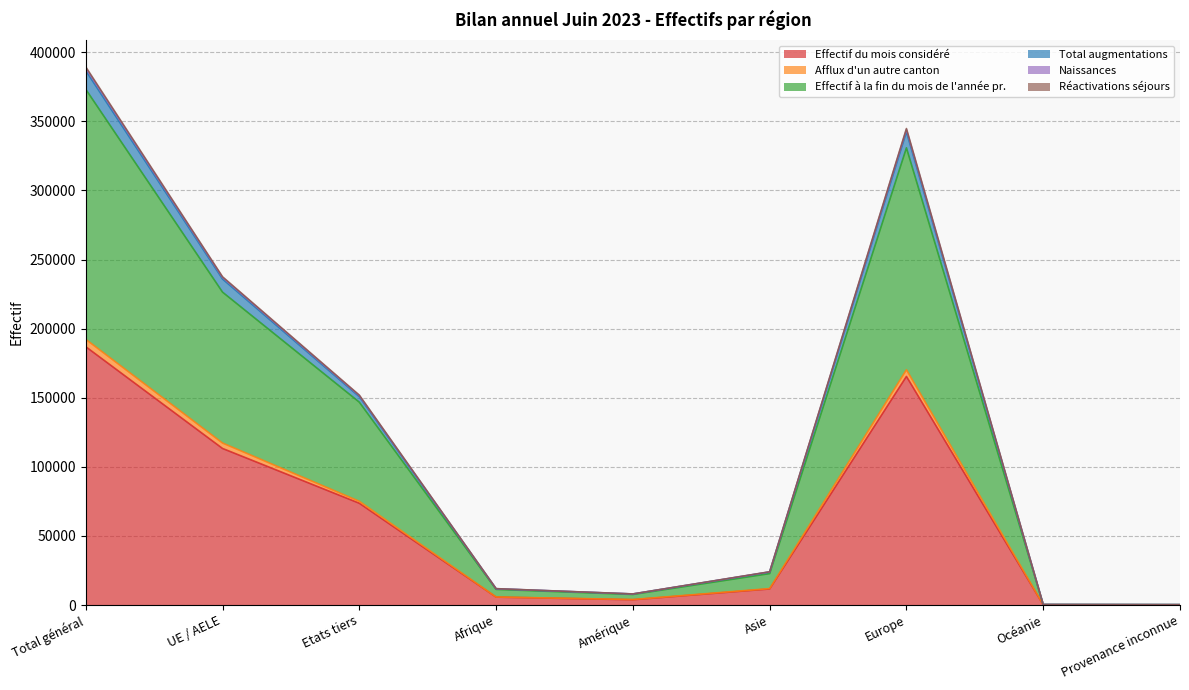

What is the label of the 6th point from the right?

Afrique